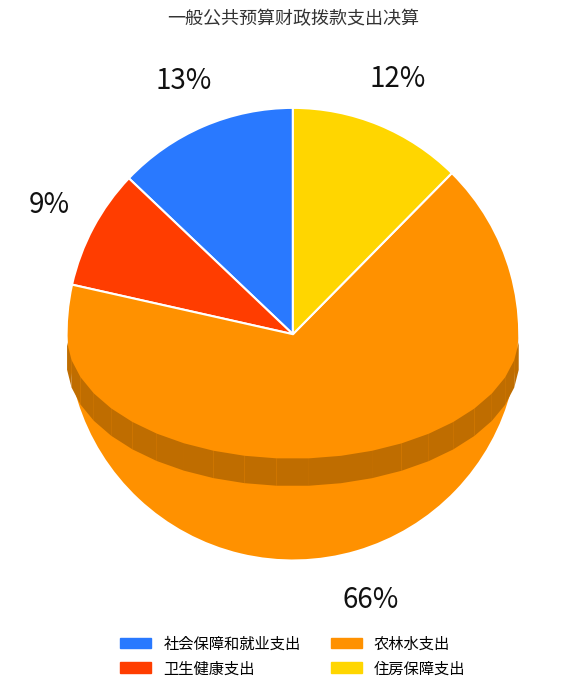

What percentage is NOT represented by 卫生健康支出?

91.4%